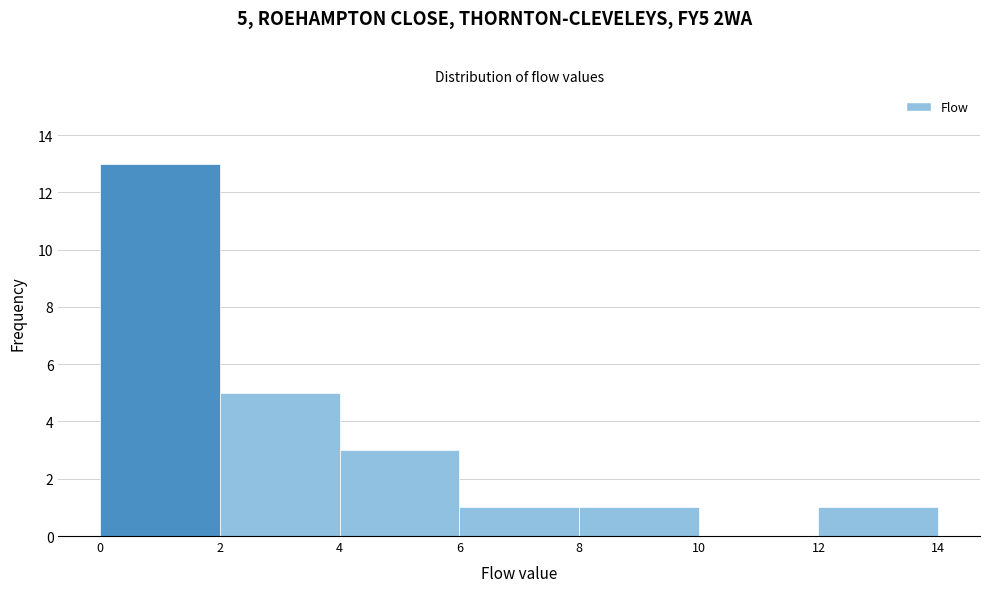

Which range on the x-axis has the tallest bar?

0 to 2